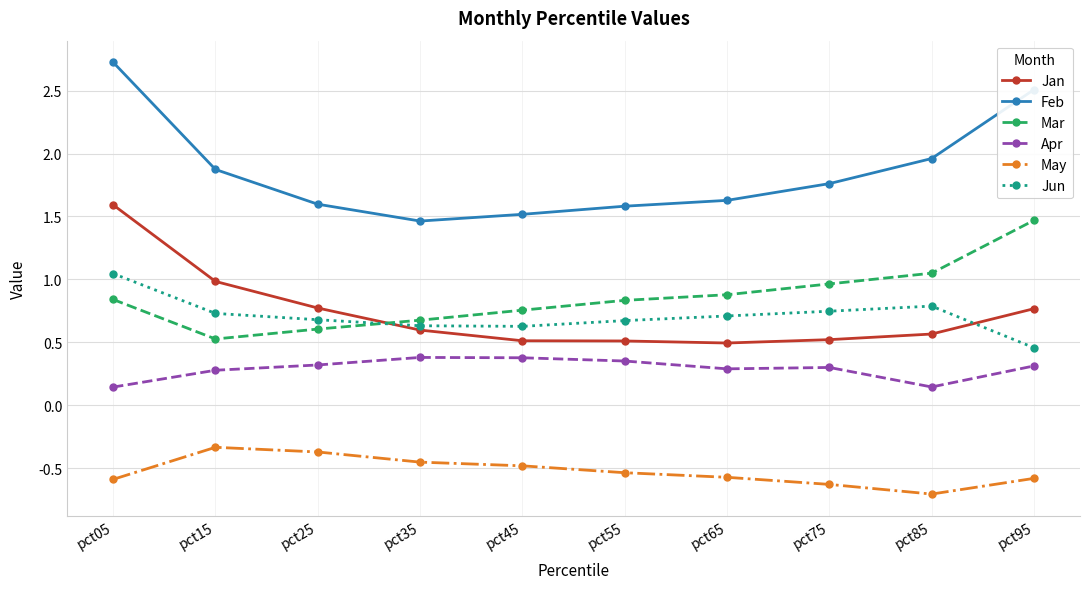

What is the maximum value for Jan?

1.6